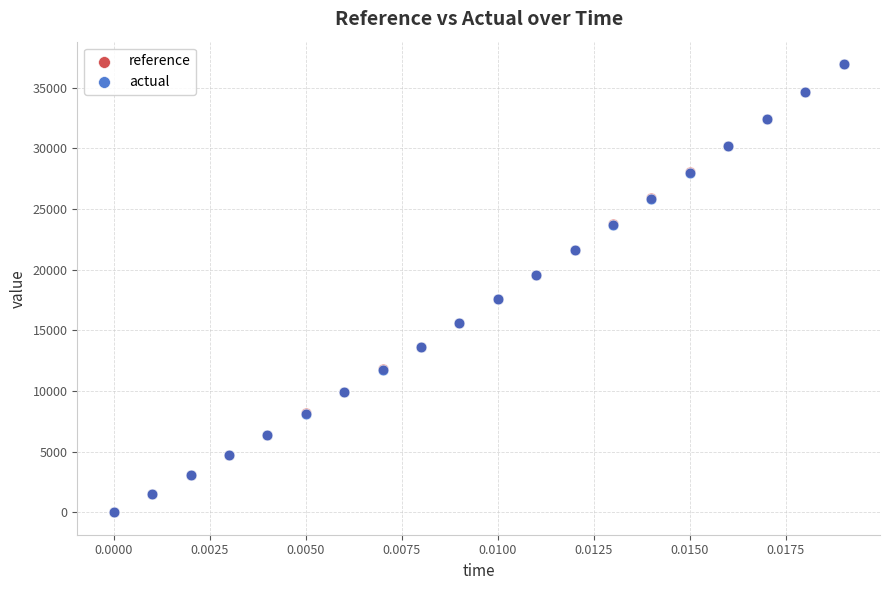

What are all the series names shown in the legend?

reference, actual